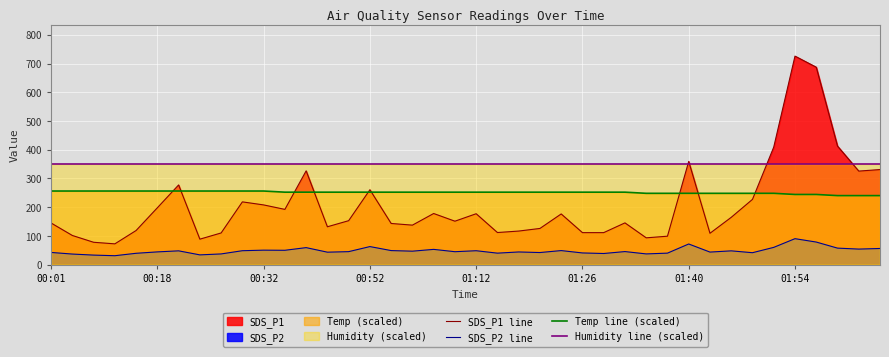

How many Temp line (scaled) values are between 248 and 256?

35